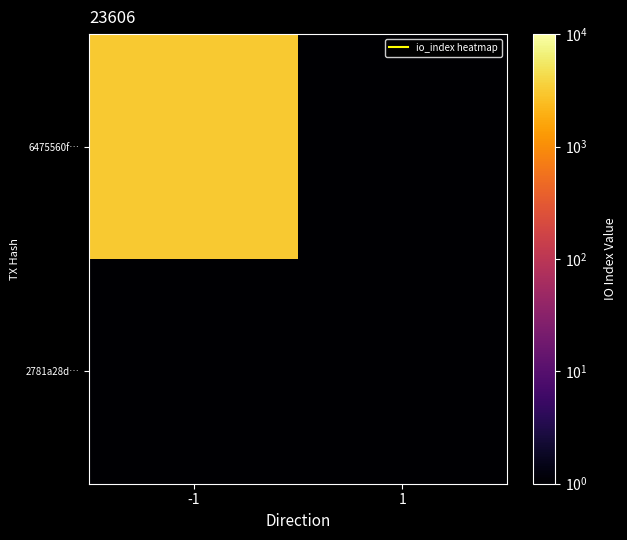

List the series in order of their peak value, highest first.

6475560f…, 2781a28d…